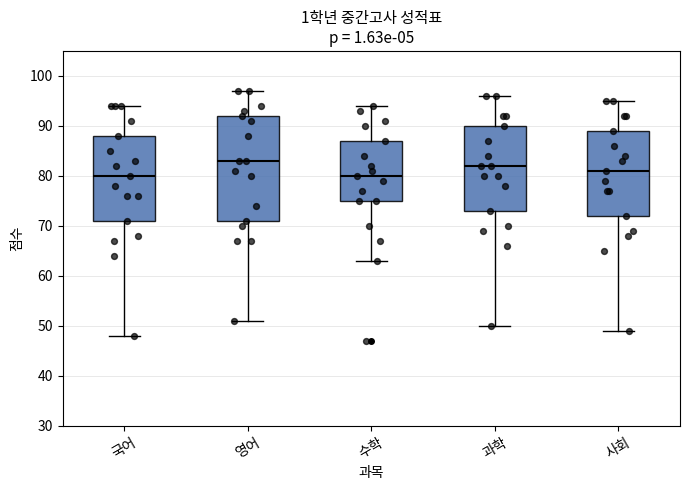

Reading left to right, transcribe this box plot: for each box, give where its median line is, the range the box spans, and where its two whiskers end, as read against the y-axis. The values are not printed on the chart, so give them approximately, as read against the axis.

국어: median 80, box 71 to 88, whiskers 48 to 94
영어: median 83, box 71 to 92, whiskers 51 to 97
수학: median 80, box 75 to 87, whiskers 63 to 94
과학: median 82, box 73 to 90, whiskers 50 to 96
사회: median 81, box 72 to 89, whiskers 49 to 95